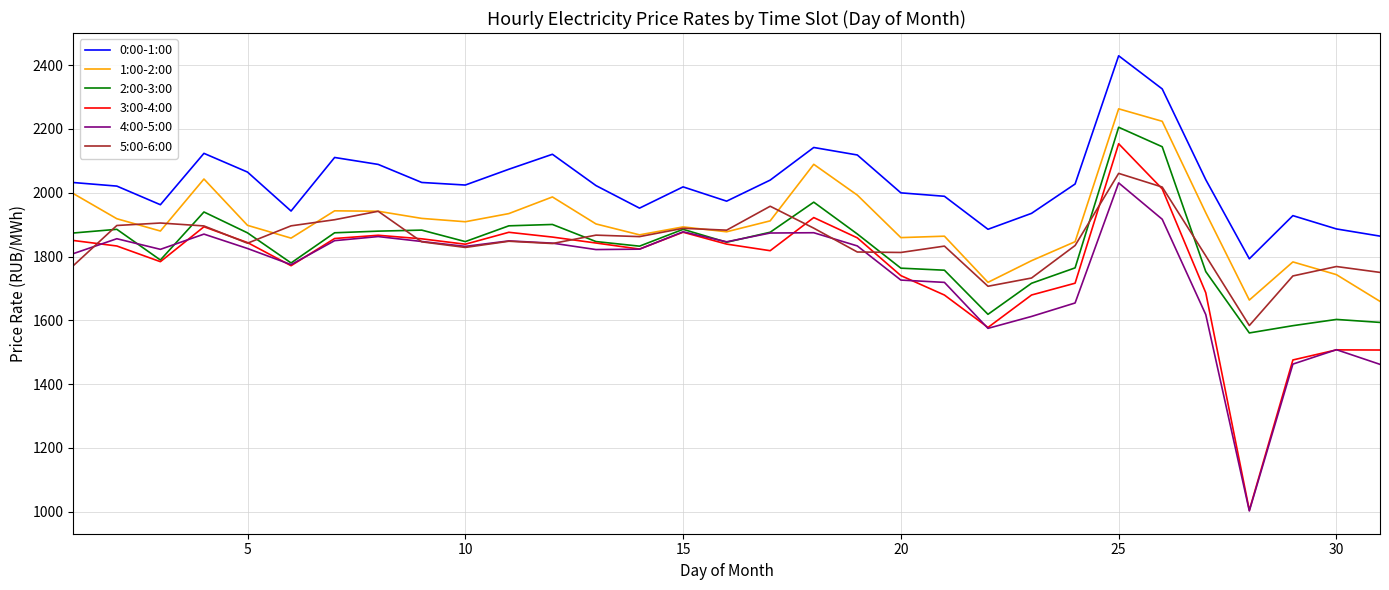

True or false: 2:00-3:00 has more than 0 interior local peaks.

True